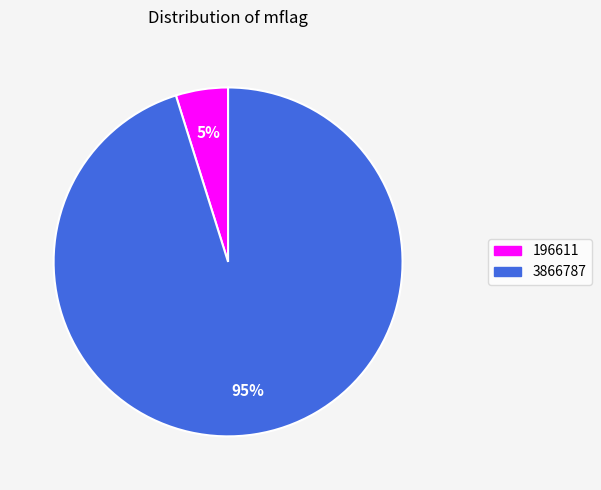

What is the largest slice in the pie chart?

3866787